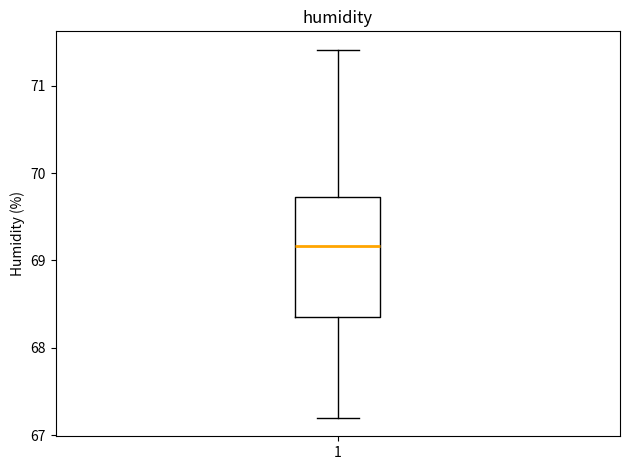

Read this box plot against the y-axis: the position of the median line, the range covered by the box, and the ends of both whiskers. The values are not printed on the chart, so give them approximately, as read against the axis.

median 69.2, box 68.4 to 69.7, whiskers 67.2 to 71.4